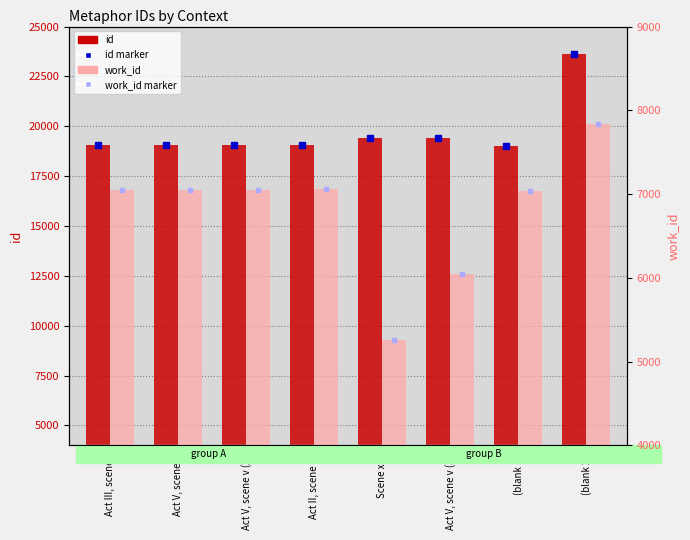

How many data points does each series have?

8